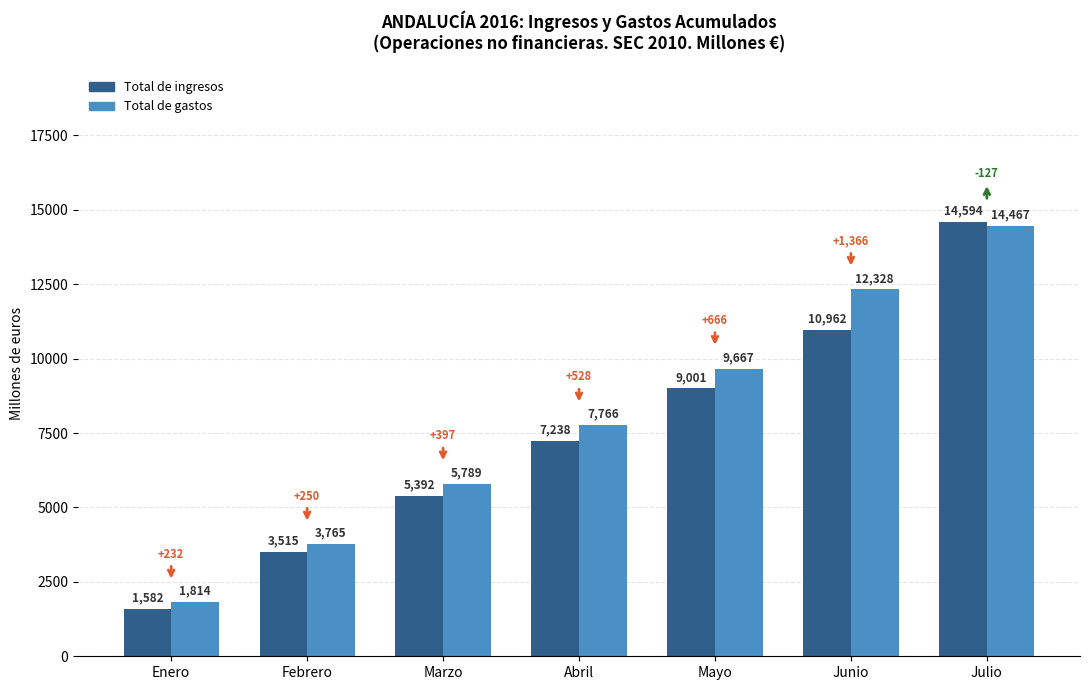

What is the label of the 1st bar from the right?

Julio